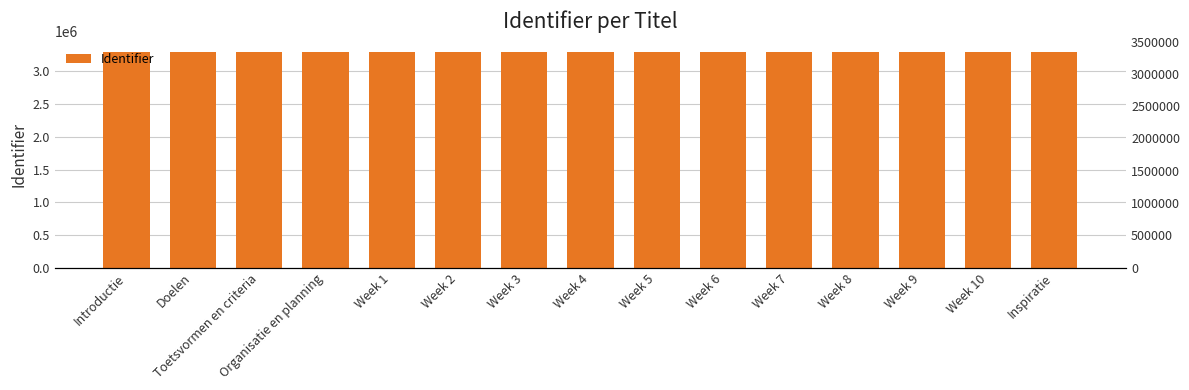

Reading right to left, extract all data points from this chart.

Inspiratie=3293447	Week 10=3293445	Week 9=3293443	Week 8=3293441	Week 7=3293439	Week 6=3293437	Week 5=3293435	Week 4=3293433	Week 3=3293431	Week 2=3293429	Week 1=3293427	Organisatie en planning=3293426	Toetsvormen en criteria=3293423	Doelen=3293421	Introductie=3293419